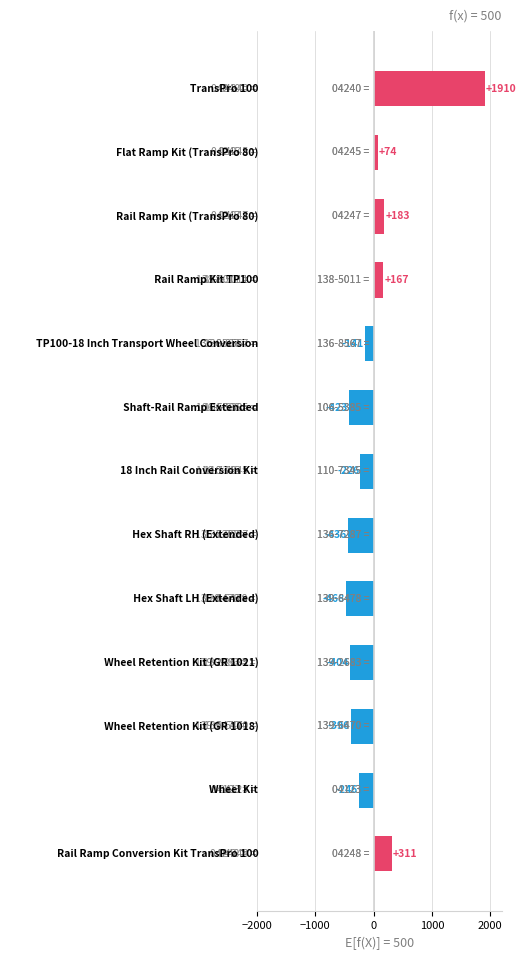

What is the value of the 4th bar from the top?

166.8